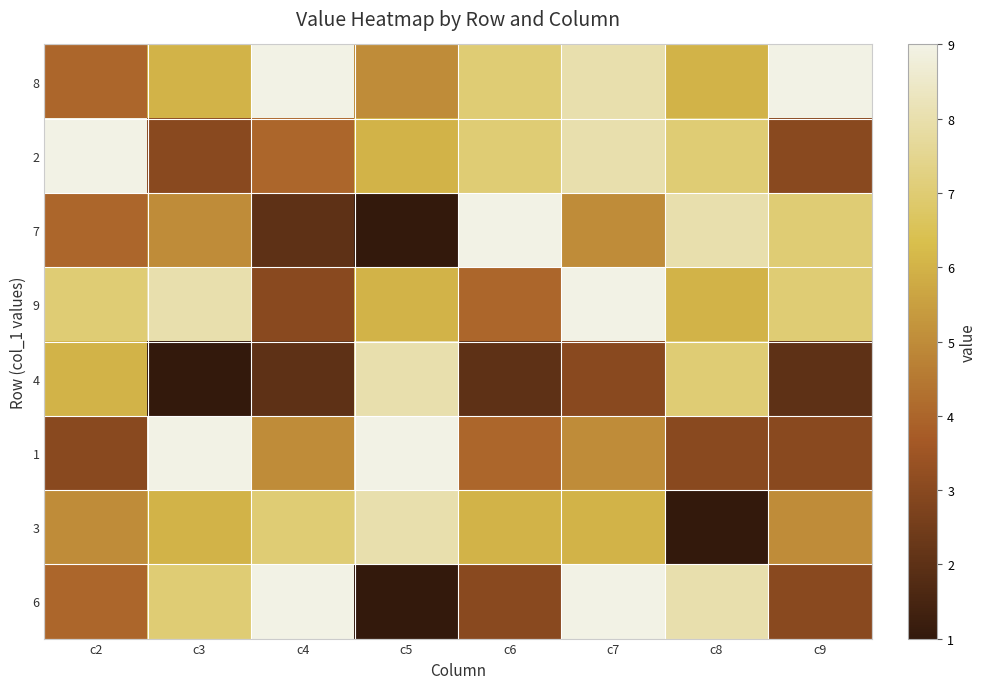

Which series changed the most between c8 and c9?

4